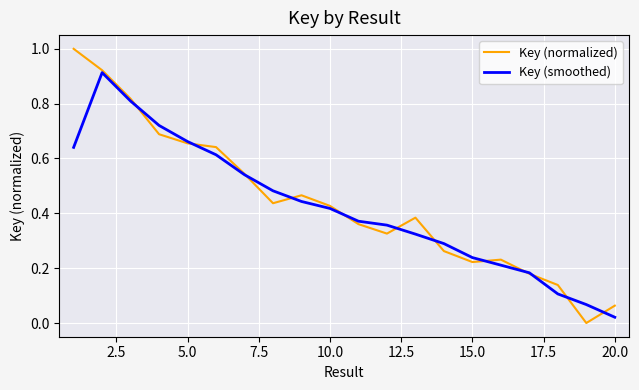

List the series in order of their peak value, highest first.

Key (normalized), Key (smoothed)